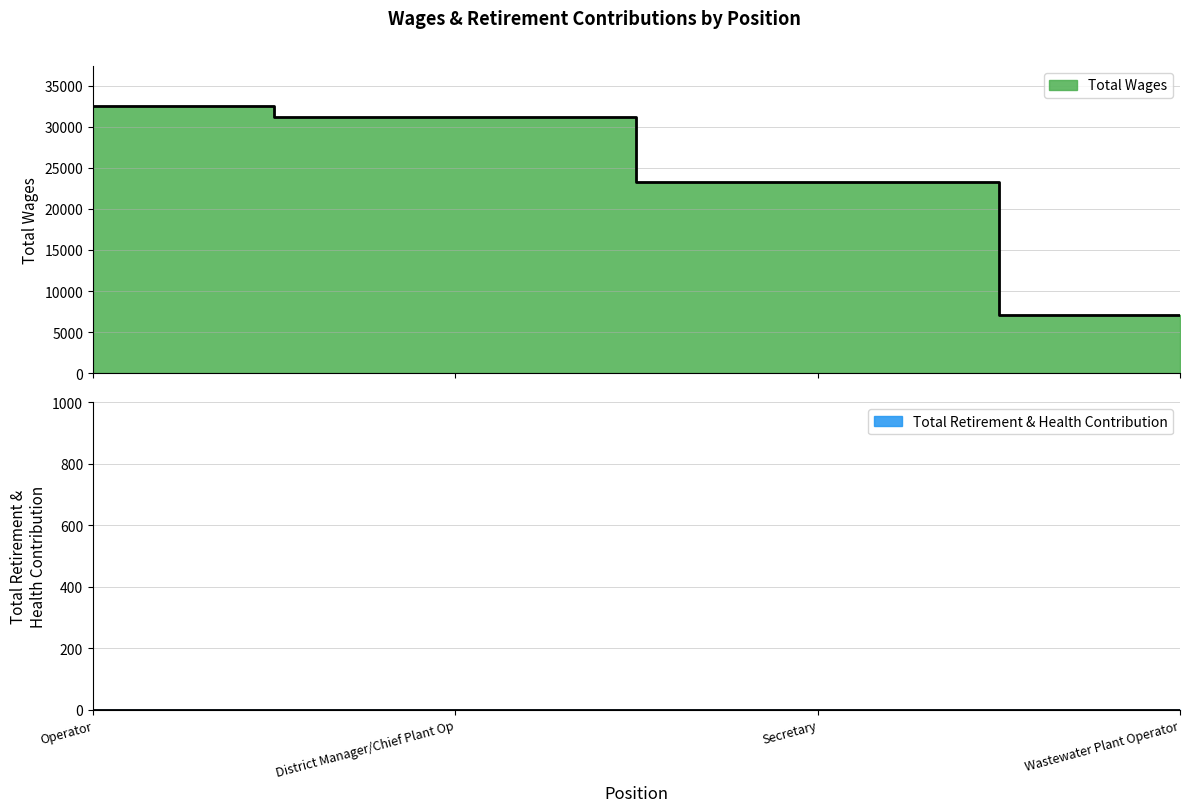

How many lines are shown in the chart?

1